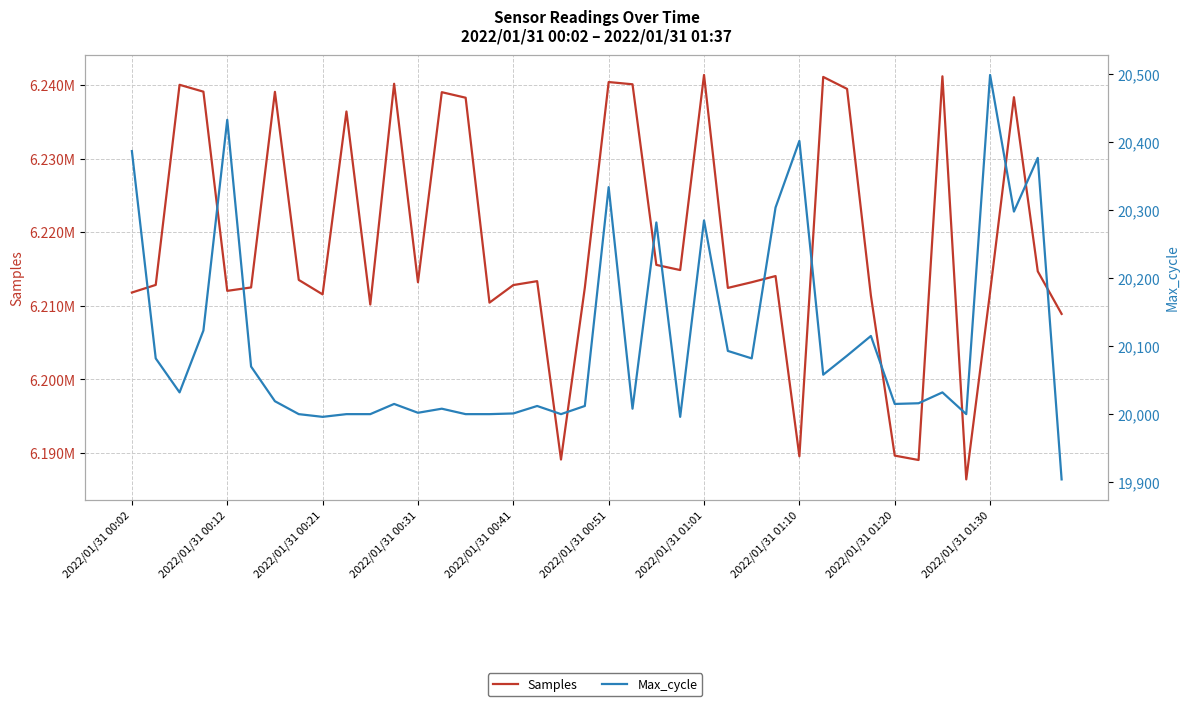

True or false: Samples and Max_cycle cross at least once.

False